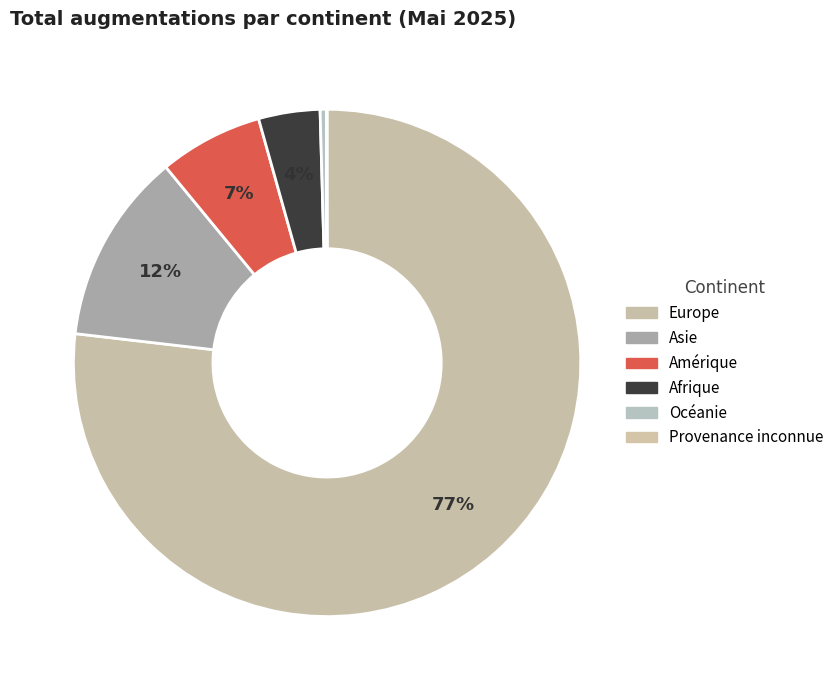

How many segments does this pie chart have?

6